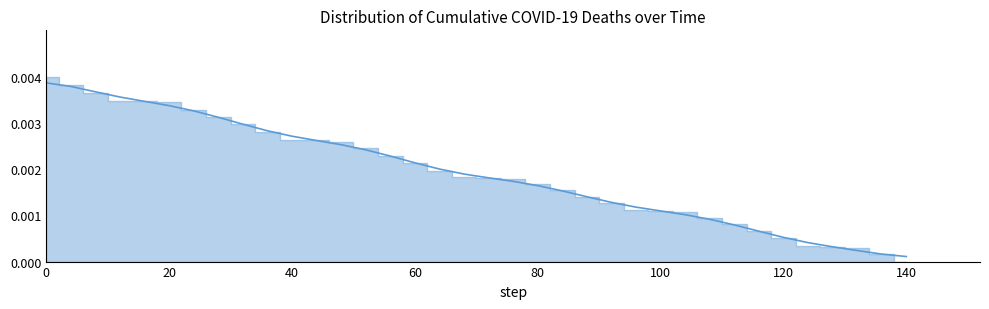

Does the chart display data point markers on the line(s)?

No